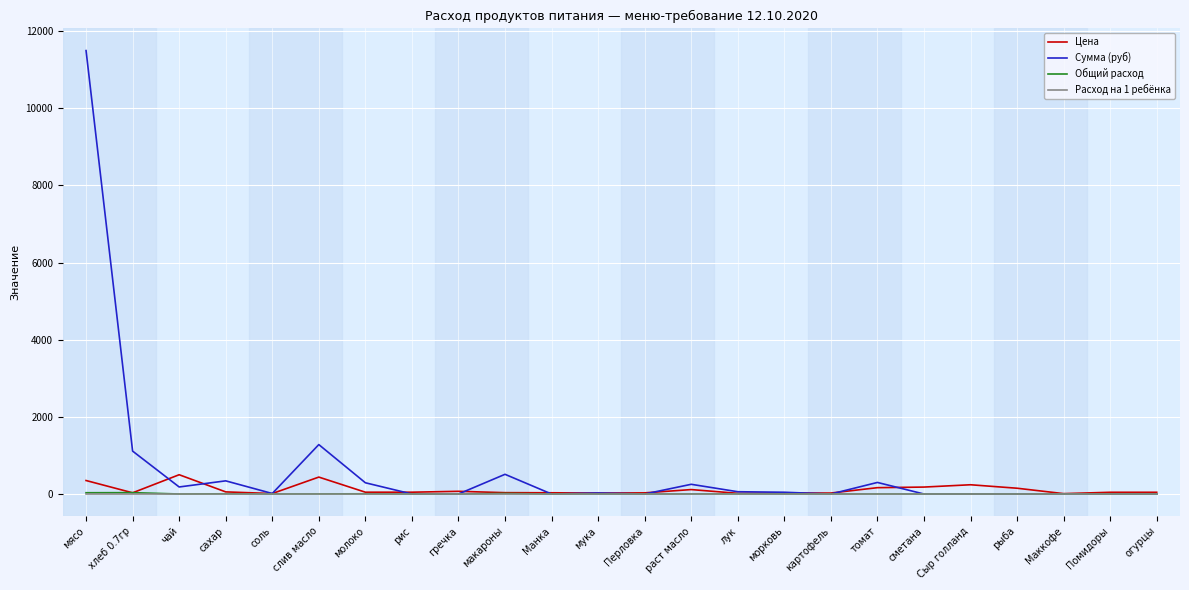

Does the chart have visible grid lines?

Yes